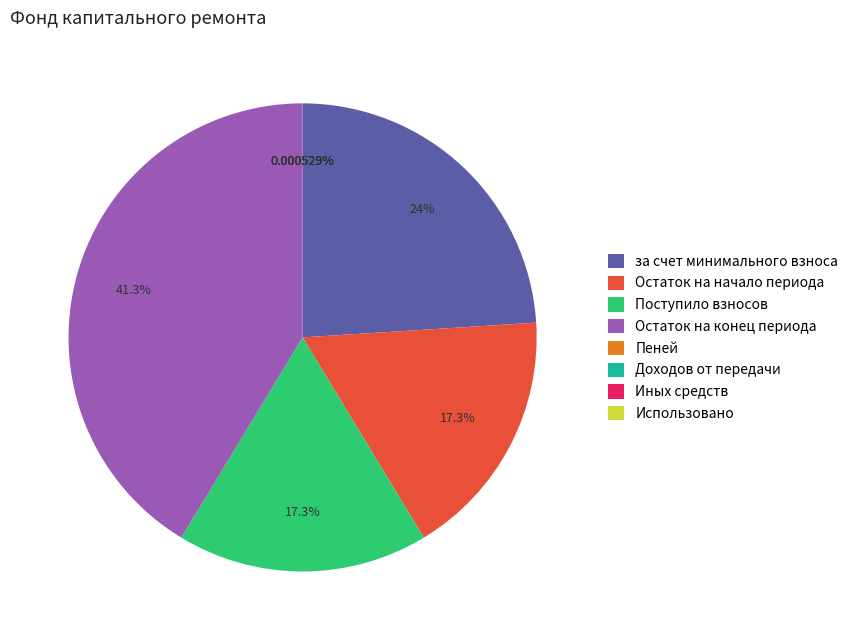

To the nearest percent, what is the difference between the largest and smallest slice percentages?

41%